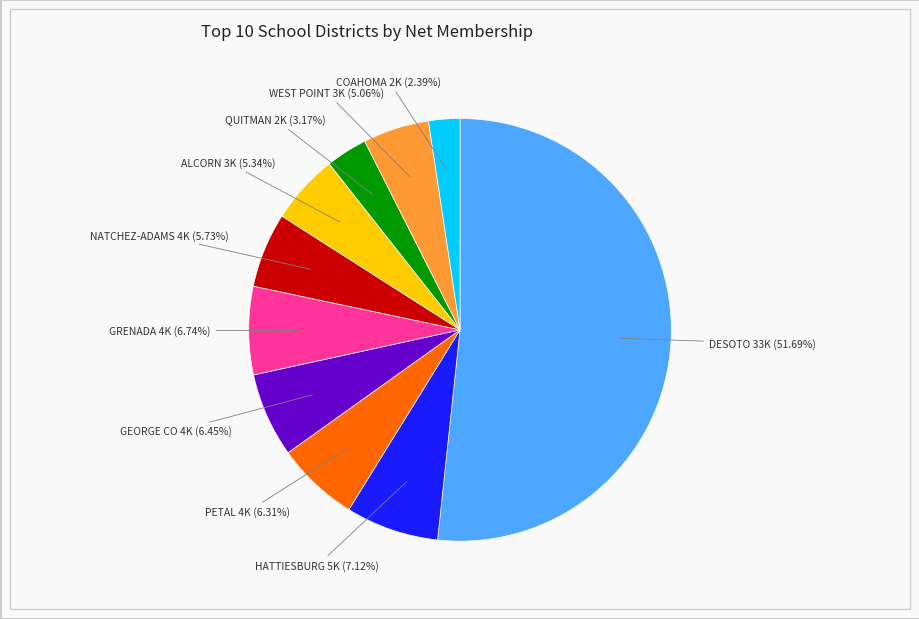

Is there a majority slice in this chart?

Yes